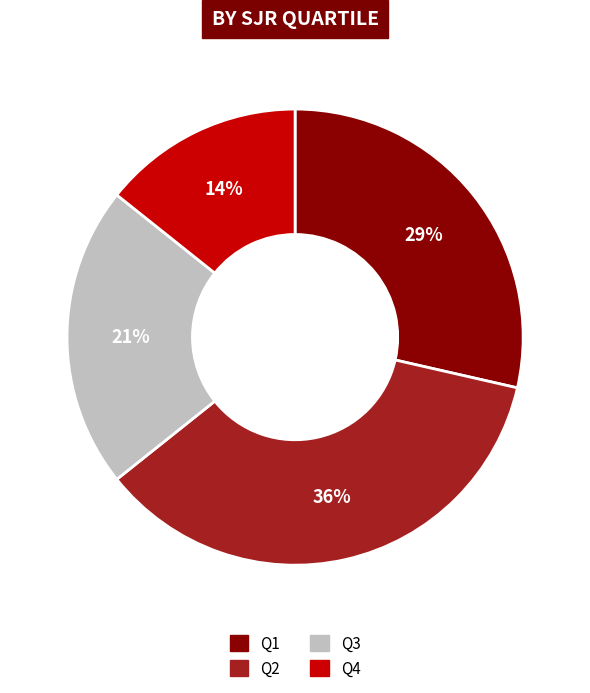

To the nearest percent, what is the average slice percentage?

25%